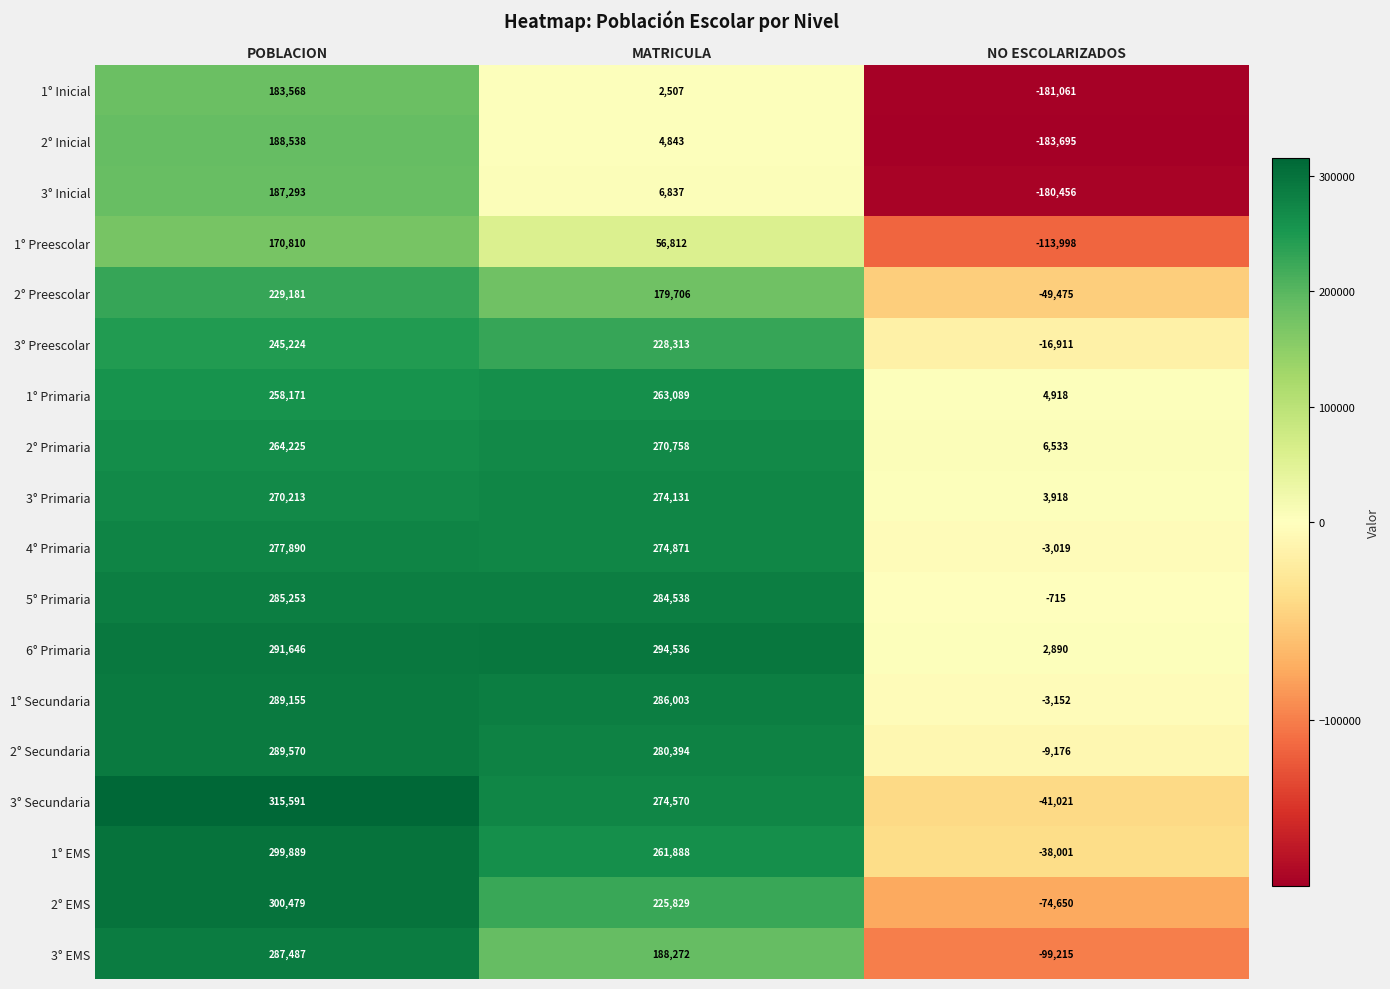

What is the spread (max minus min) of values at MATRICULA?

292029